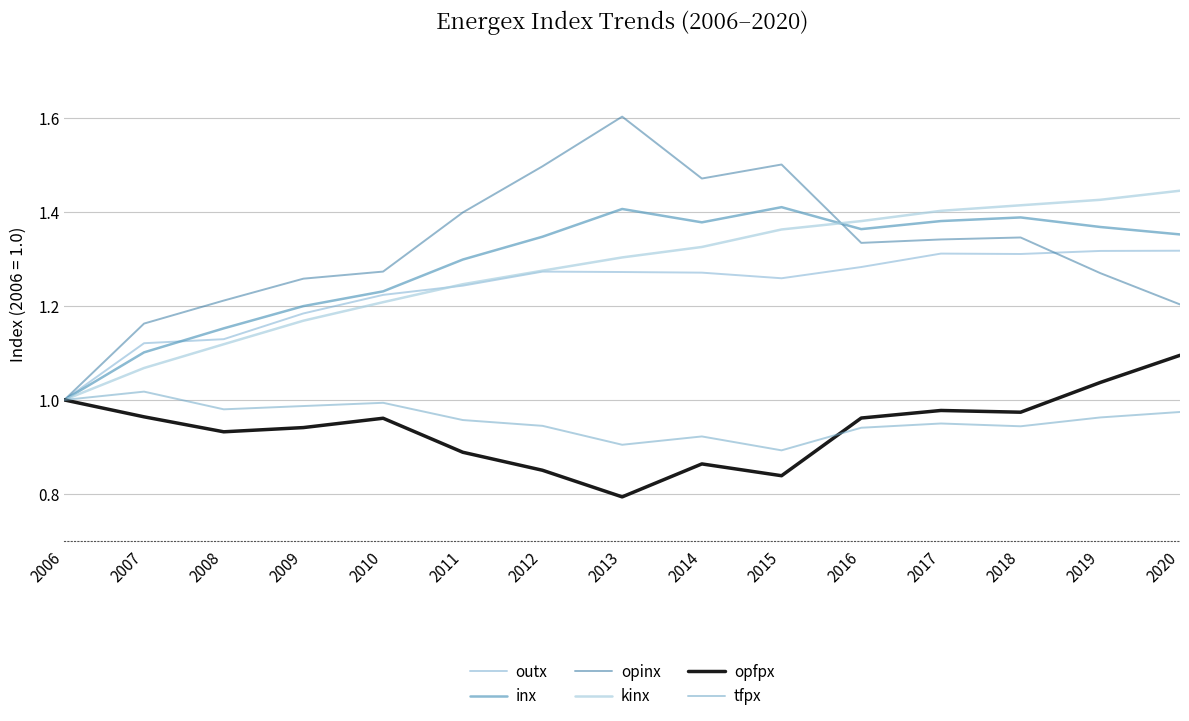

At which category is the sum across all series the highest?

2020